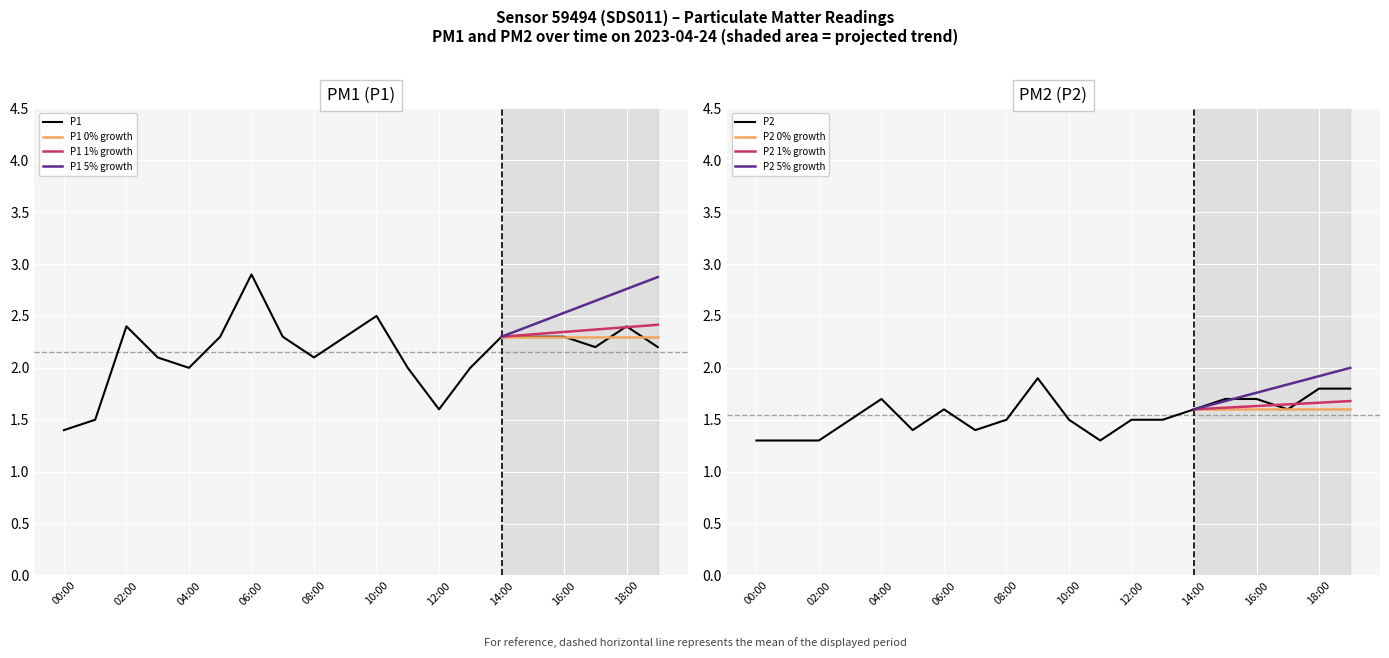

Is it true that P2 equals 0.3 at 07:00?

False